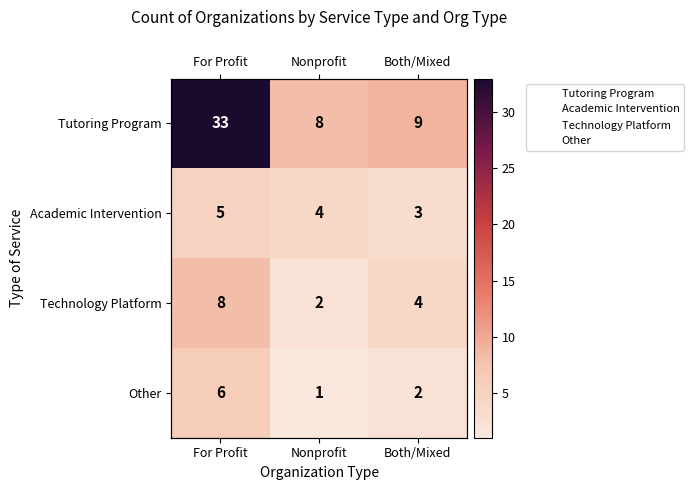

What value does the Other series have at Both/Mixed?

3